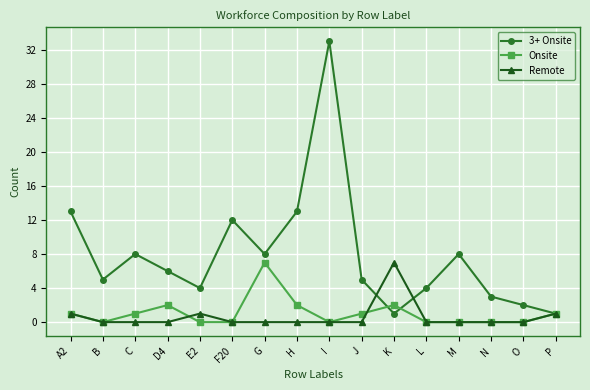

What position from the right is N?

3